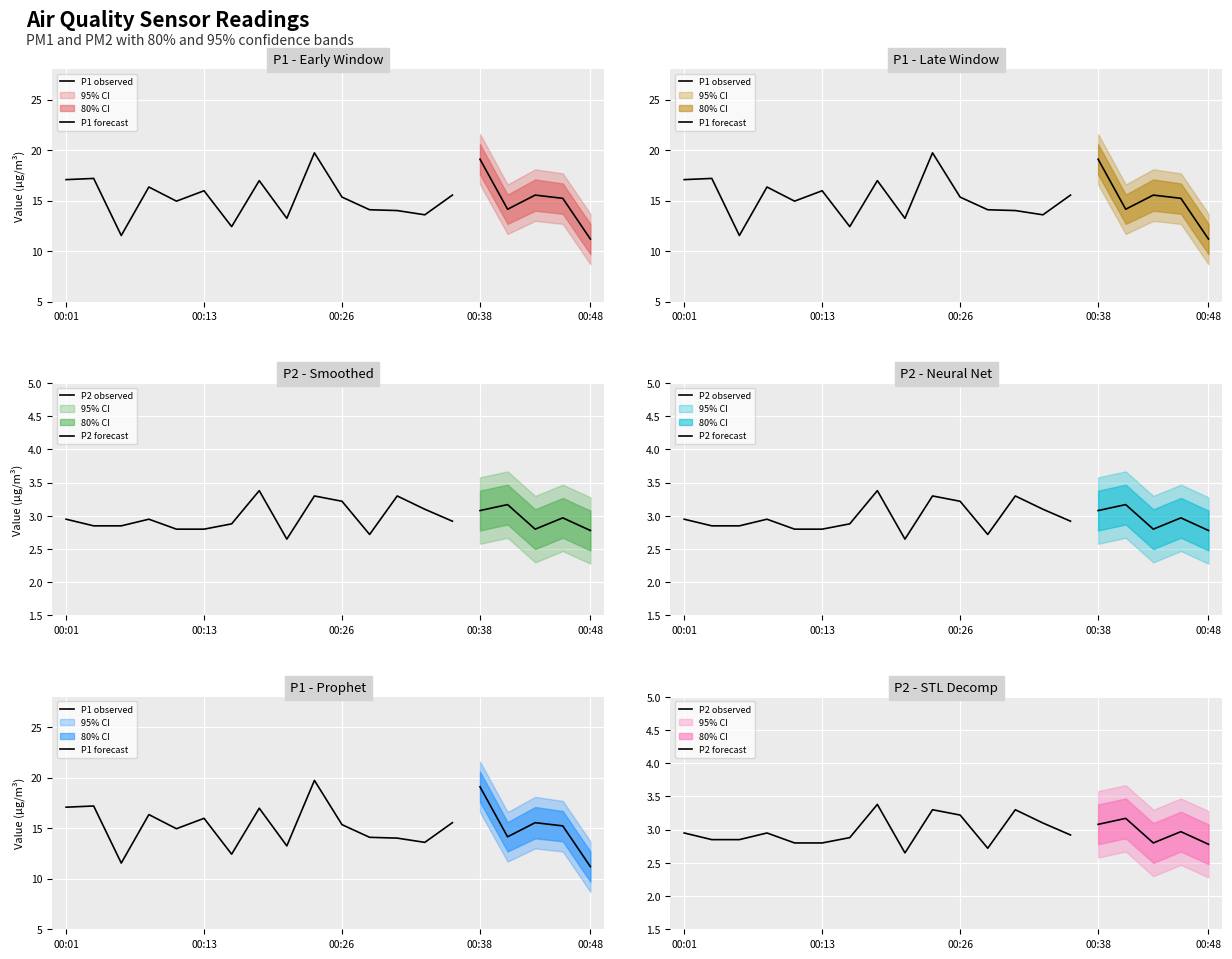

Rank the categories by P2 value from lowest to highest.

00:21, 00:28, 00:48, 00:11, 00:13, 00:43, 00:03, 00:06, 00:16, 00:36, 00:01, 00:08, 00:46, 00:38, 00:33, 00:41, 00:26, 00:23, 00:31, 00:18